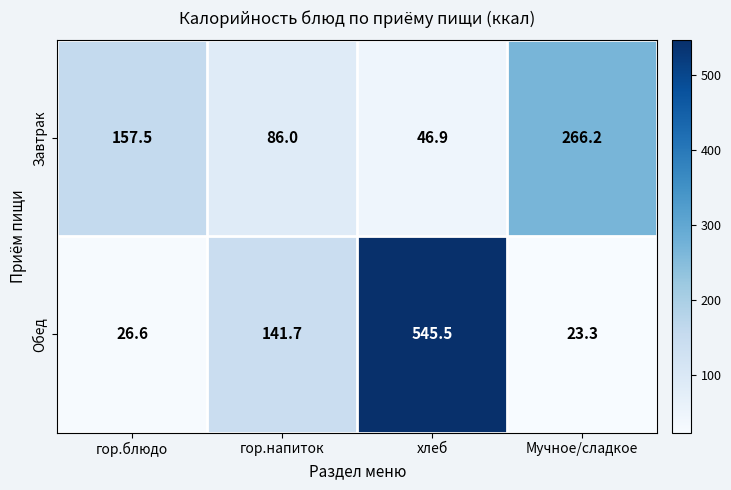

Where is Обед nearest to the value 284?

гор.напиток